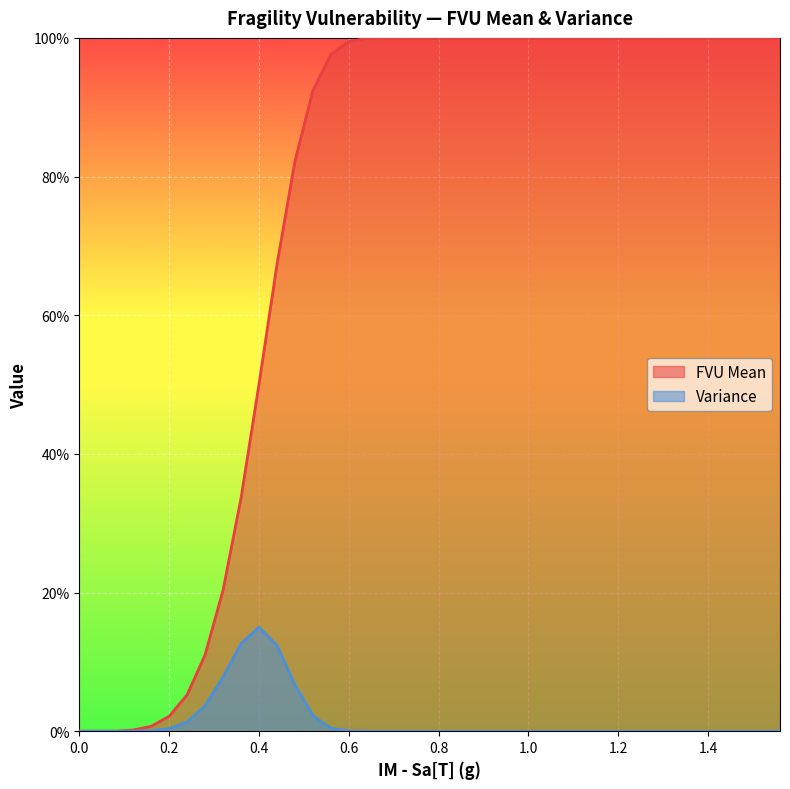

True or false: FVU Mean and Variance intersect in this chart.

False